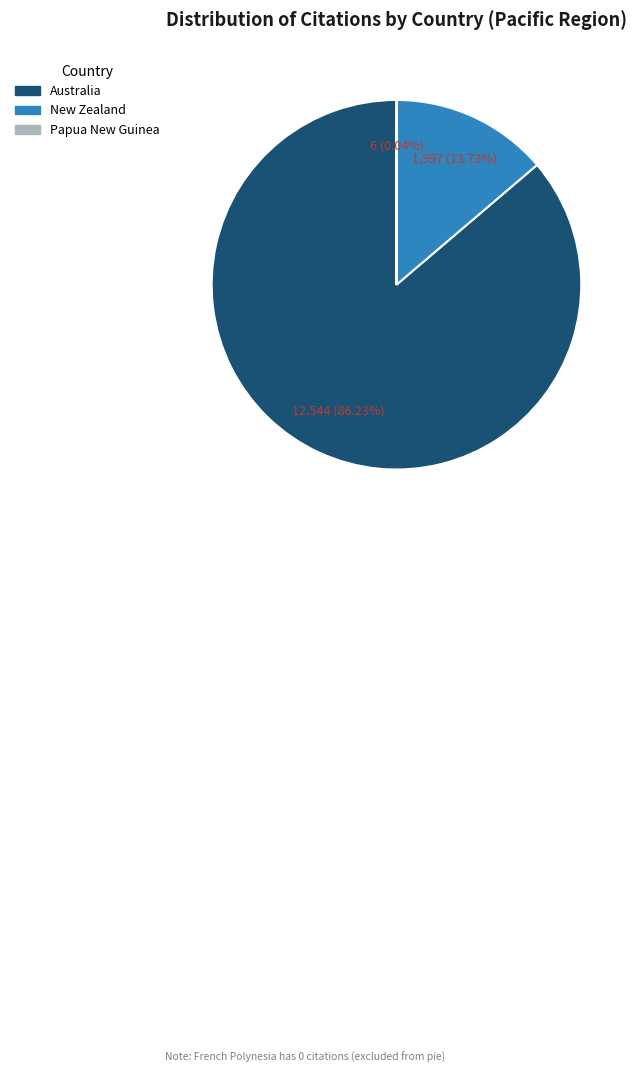

Does any single category account for the majority?

Yes